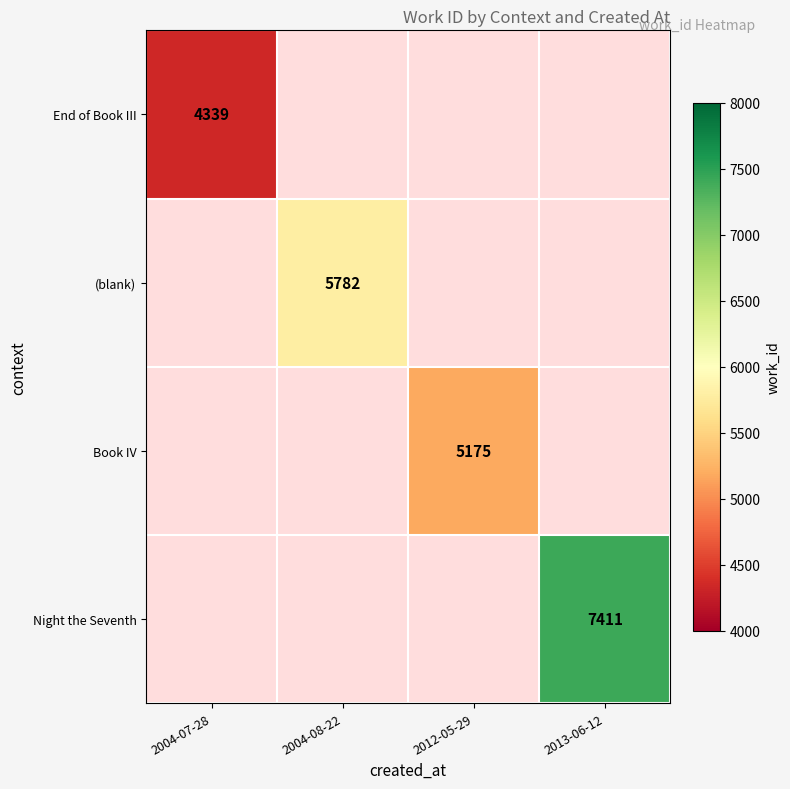

What is the maximum value shown in the chart?

7411.0